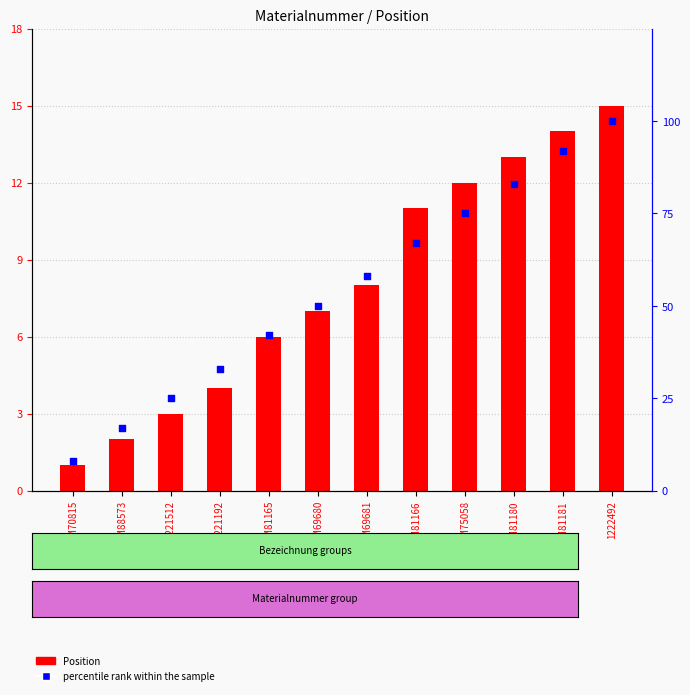

At which category is the sum across all series the highest?

1222492